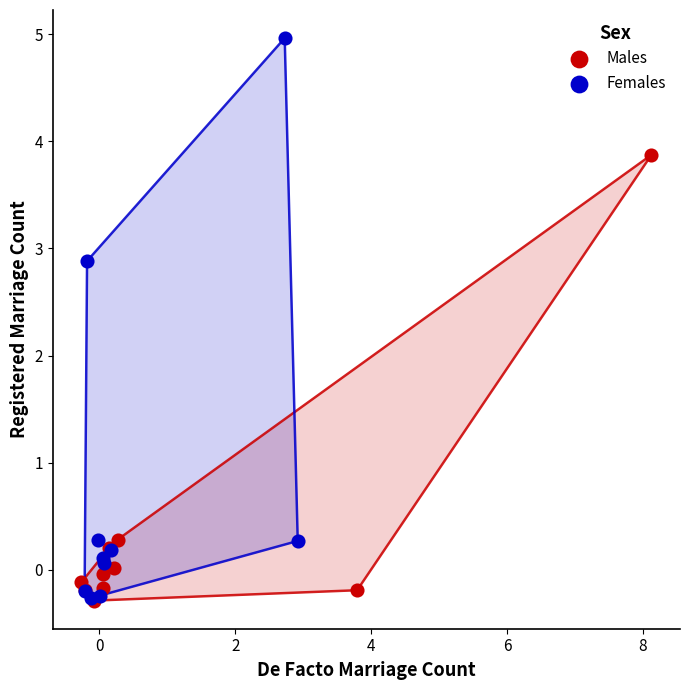

Which series has the largest Y range (max minus min)?

Females